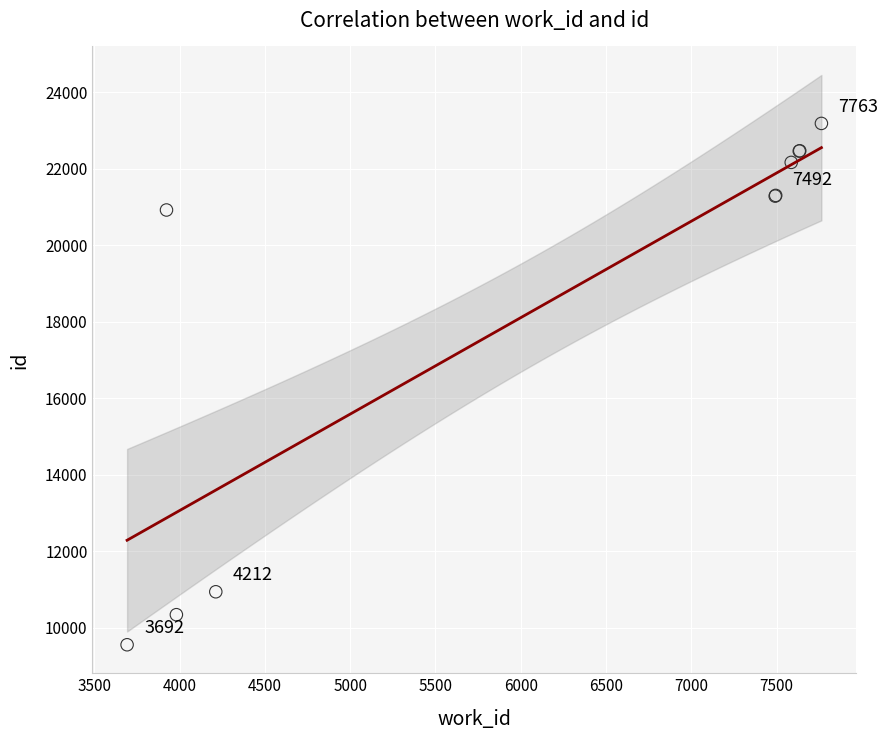

What Y value in the scatter plot is closest to 16370?

20921